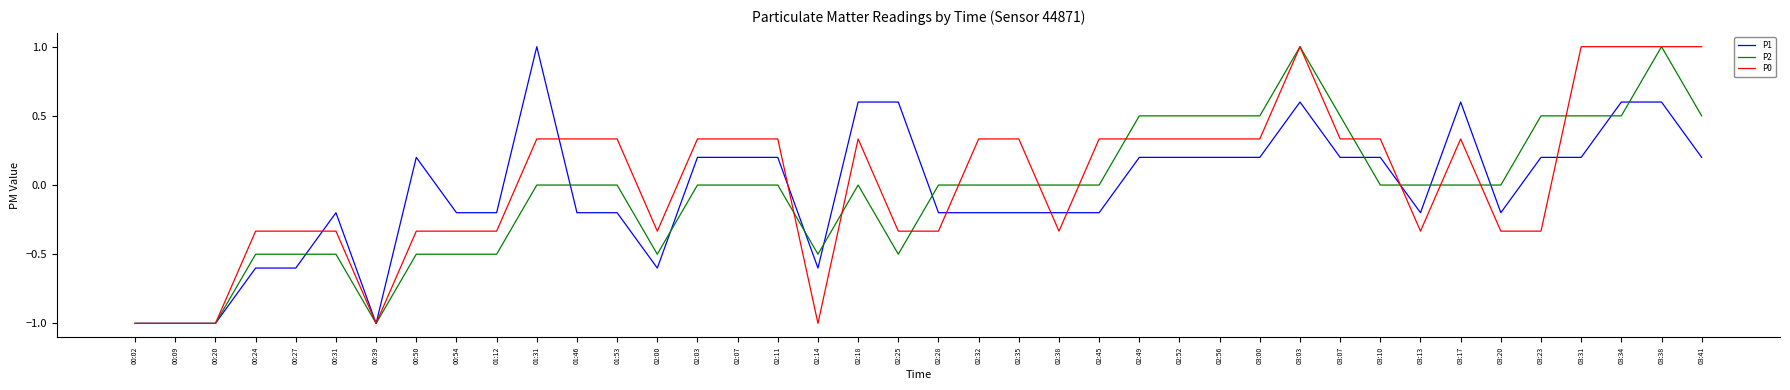

What is the difference between the maximum and minimum values in the P2 series?

2.0